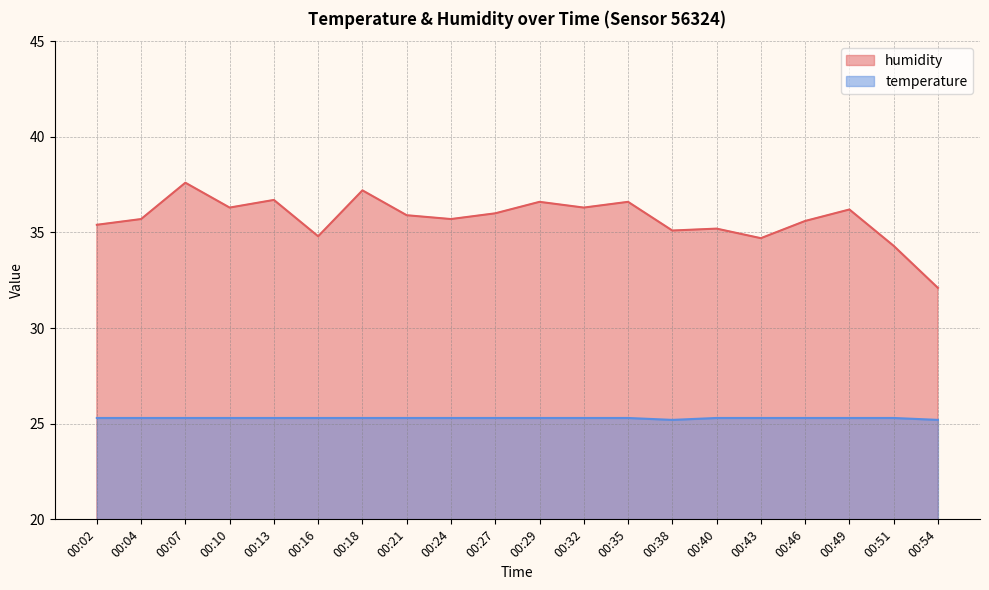

What is the value of the temperature point at the 2nd from the left?

25.3